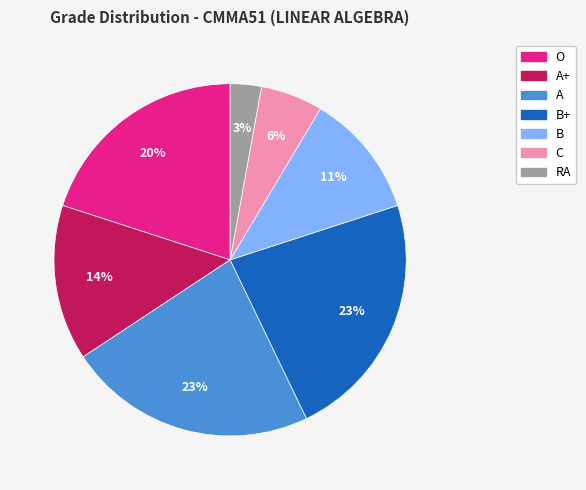

Is there any slice that represents more than half of the pie?

No